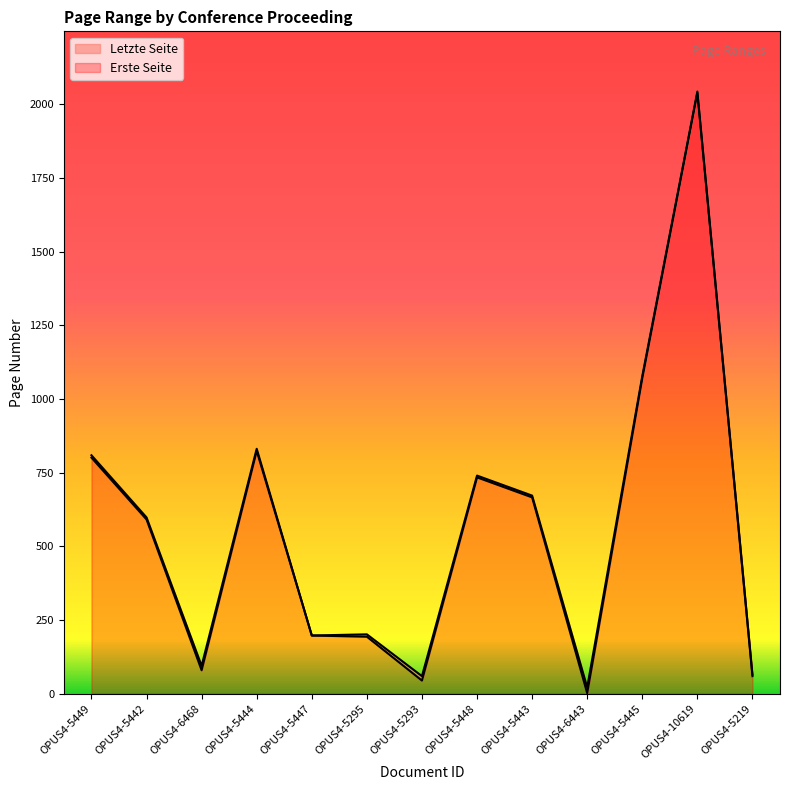

What is the sum of all Erste Seite values?

7300